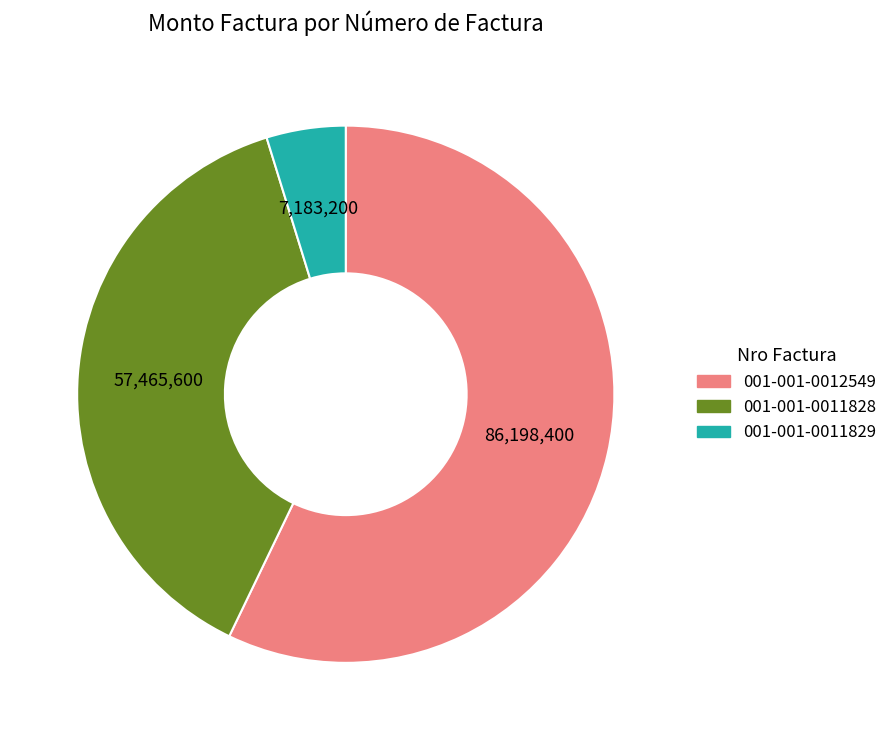

The 001-001-0012549 slice represents 57% of the pie. True or false?

True